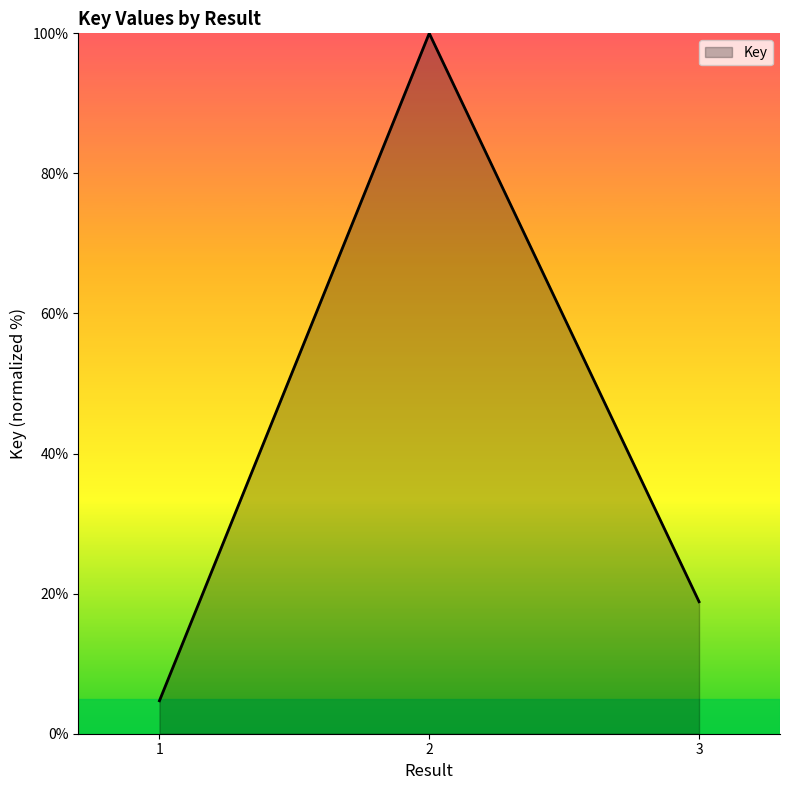

Reading left to right, extract all data points from this chart.

4.7	100.0	18.8